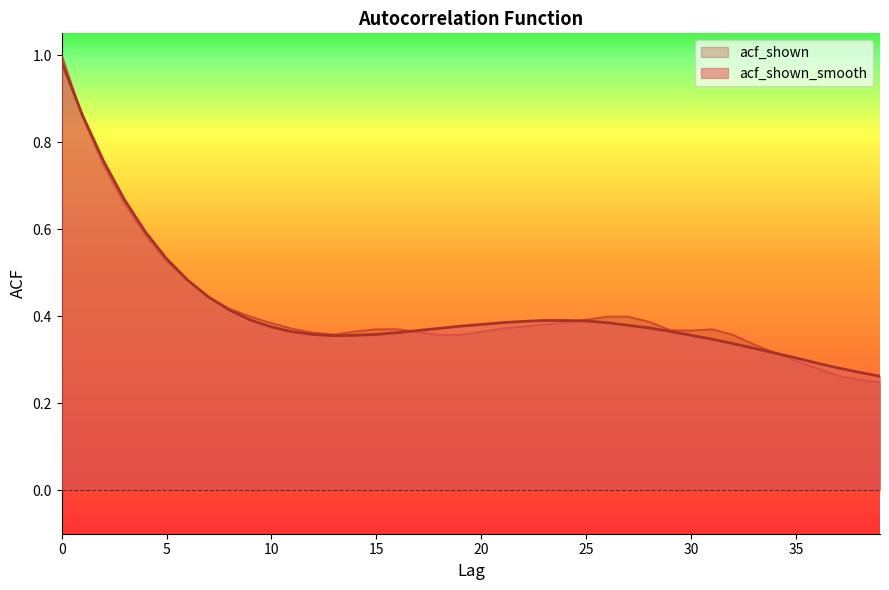

True or false: acf_shown has a value of 1.0 at 2.

False